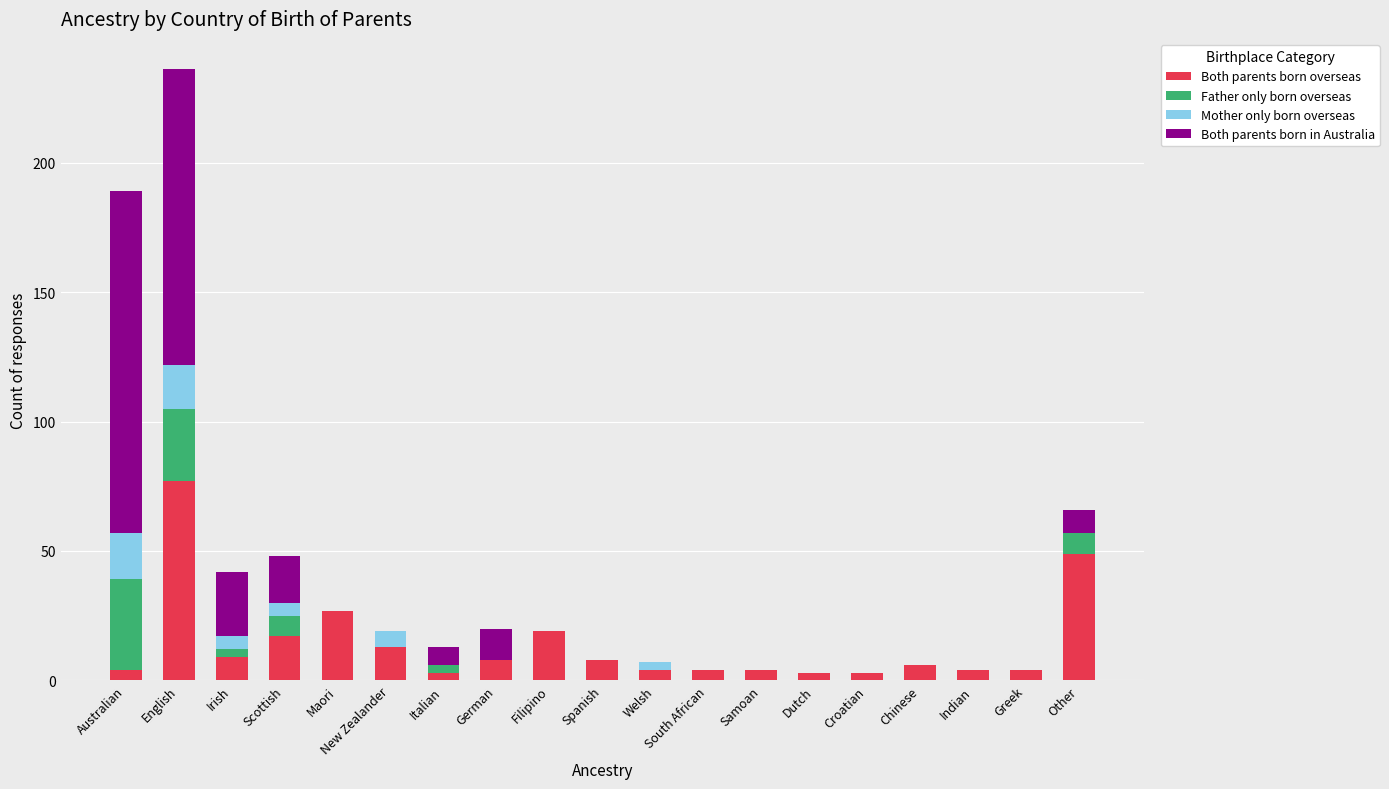

What is the sum of all Both parents born overseas values?

266